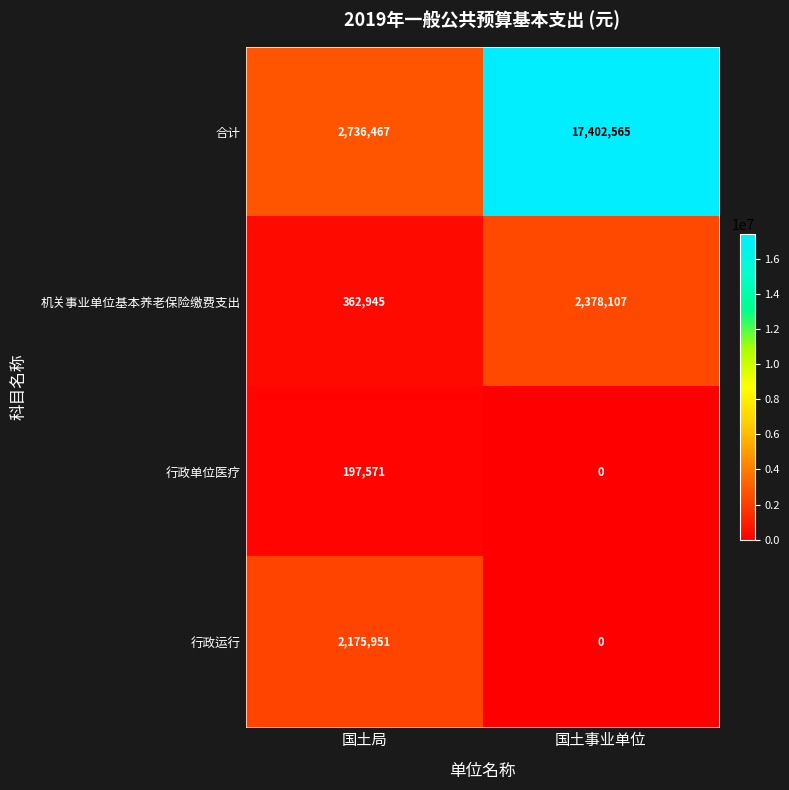

Which series has the widest spread of values?

合计